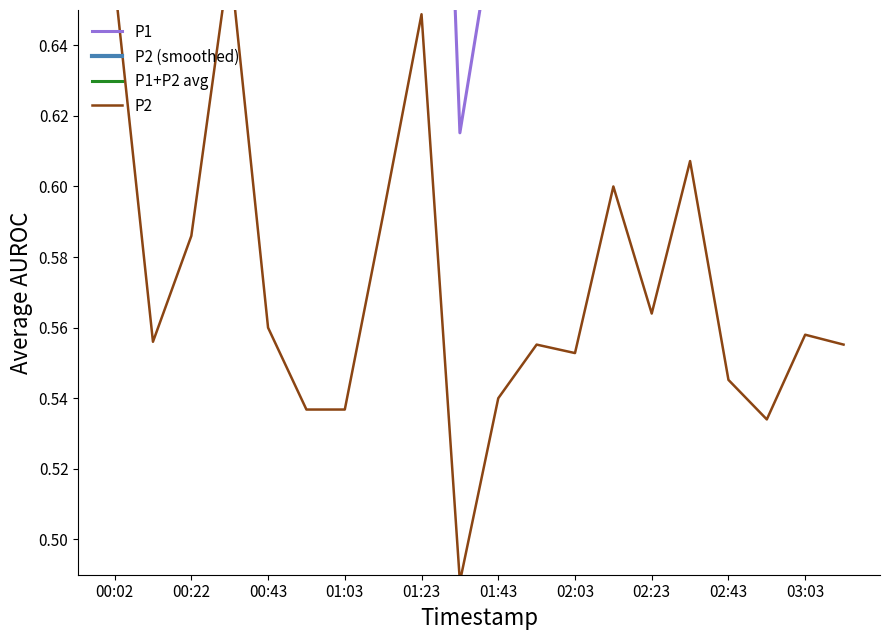

Rank the series at 01:03 from lowest to highest value.

P2, P1, P1+P2 avg, P2 (smoothed)